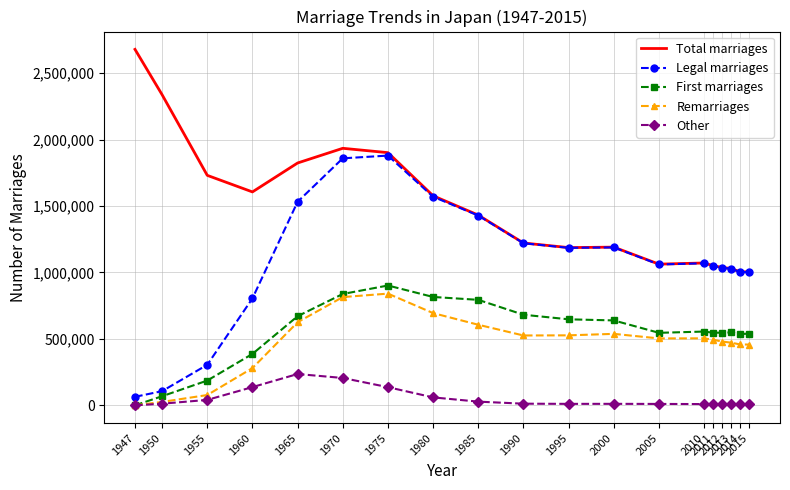

Is it true that Legal marriages equals 106826 at 1950?

True